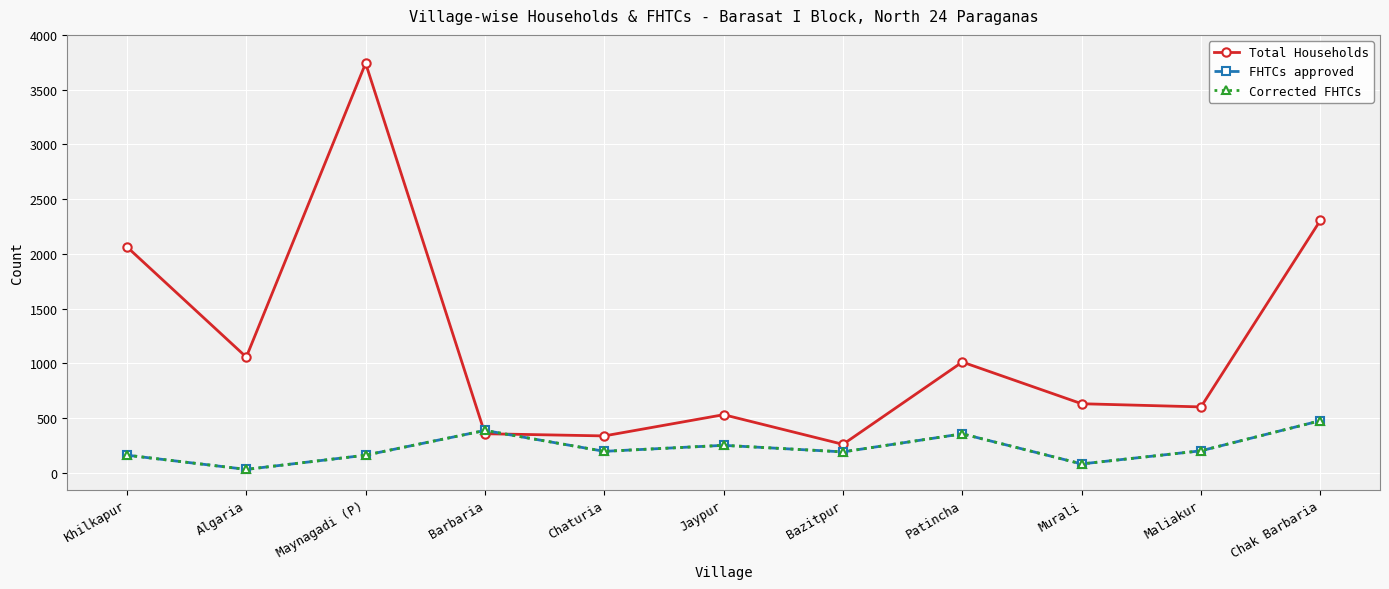

Does the chart have visible grid lines?

Yes